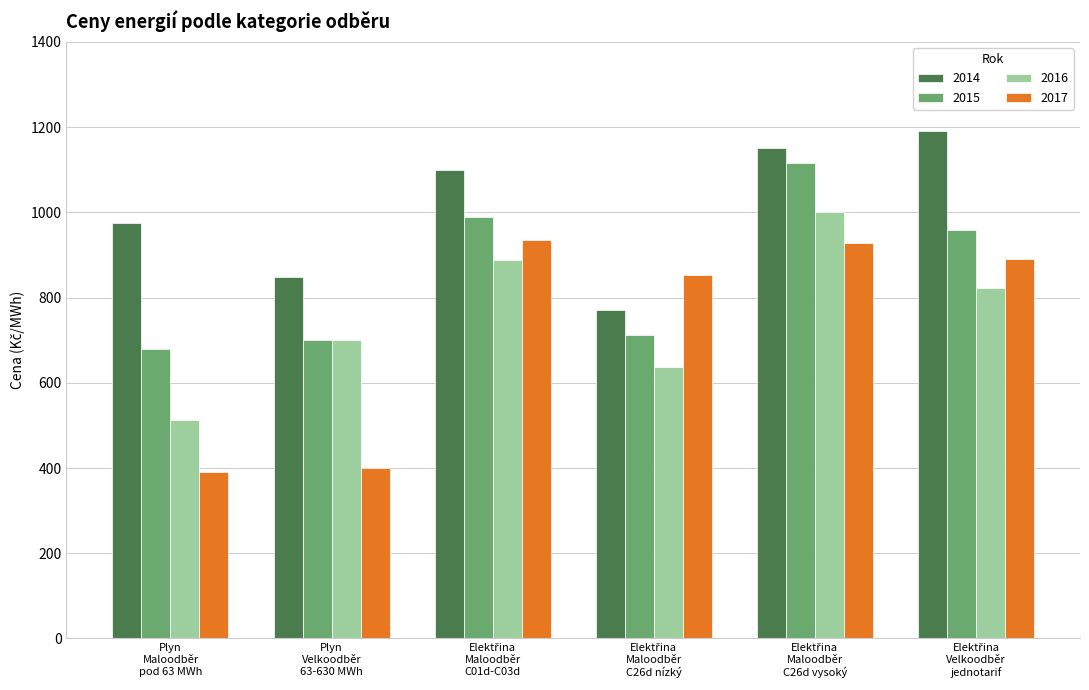

How many data points does each series have?

6